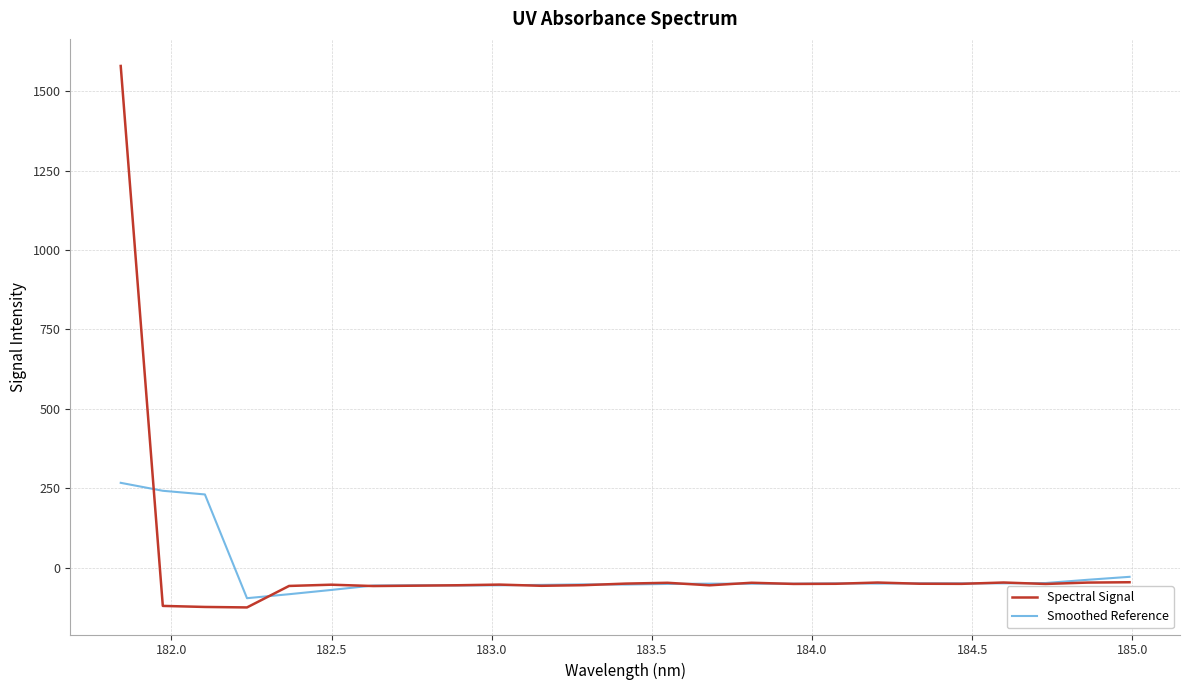

What is the minimum value shown in the chart?

-125.2